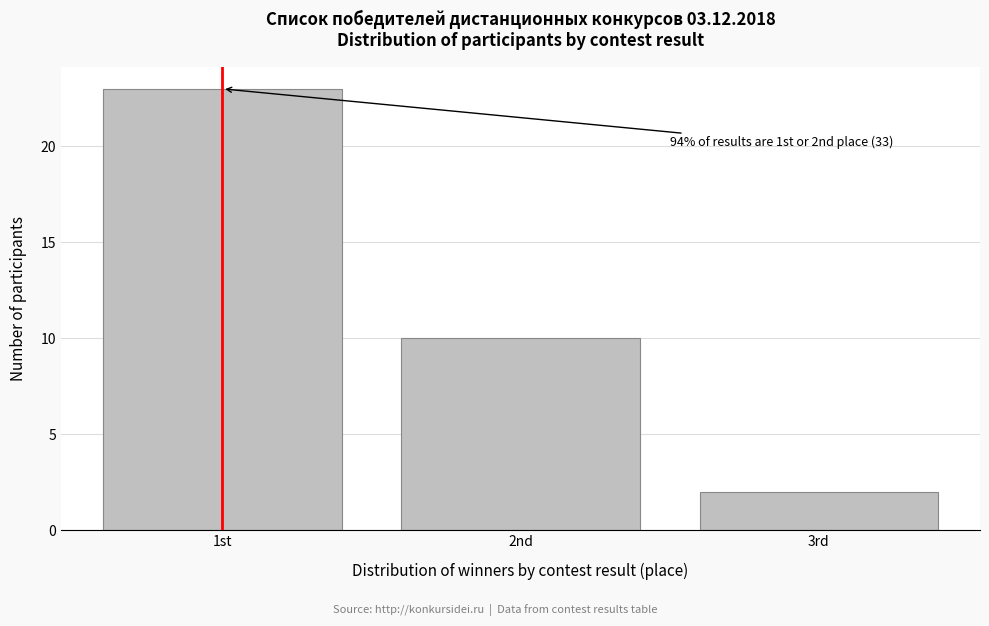

Reading right to left, extract all data points from this chart.

3rd=2	2nd=10	1st=23